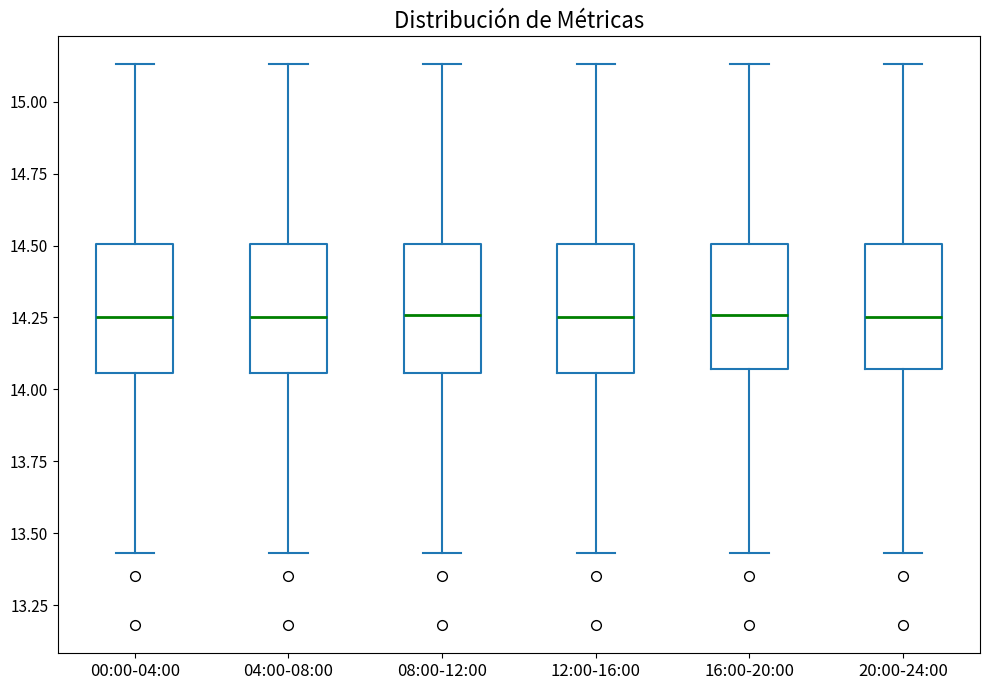

Reading left to right, transcribe this box plot: for each box, give where its median line is, the range the box spans, and where its two whiskers end, as read against the y-axis. The values are not printed on the chart, so give them approximately, as read against the axis.

00:00-04:00: median 14.25, box 14.05 to 14.50, whiskers 13.45 to 15.15
04:00-08:00: median 14.25, box 14.05 to 14.50, whiskers 13.45 to 15.15
08:00-12:00: median 14.25, box 14.05 to 14.50, whiskers 13.45 to 15.15
12:00-16:00: median 14.25, box 14.05 to 14.50, whiskers 13.45 to 15.15
16:00-20:00: median 14.25, box 14.05 to 14.50, whiskers 13.45 to 15.15
20:00-24:00: median 14.25, box 14.05 to 14.50, whiskers 13.45 to 15.15